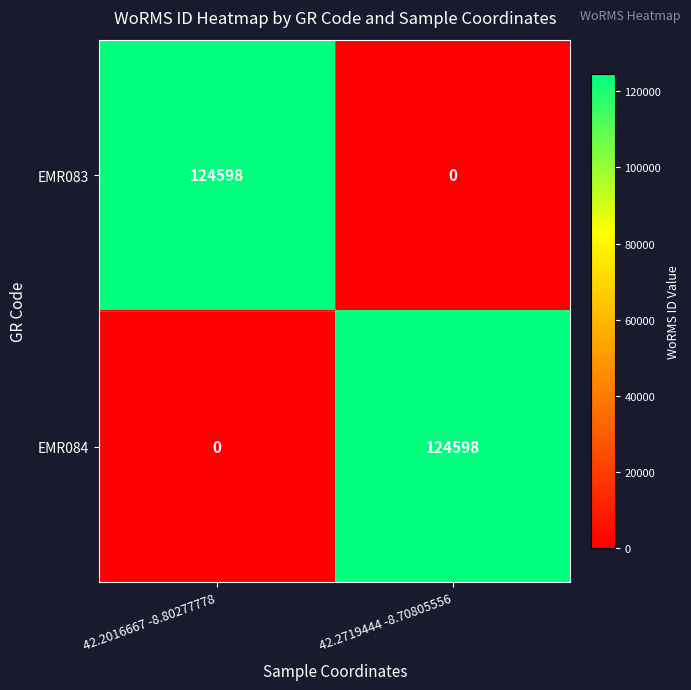

What is the sum of the EMR084 values at 42.2016667 -8.80277778 and 42.2719444 -8.70805556?

124598